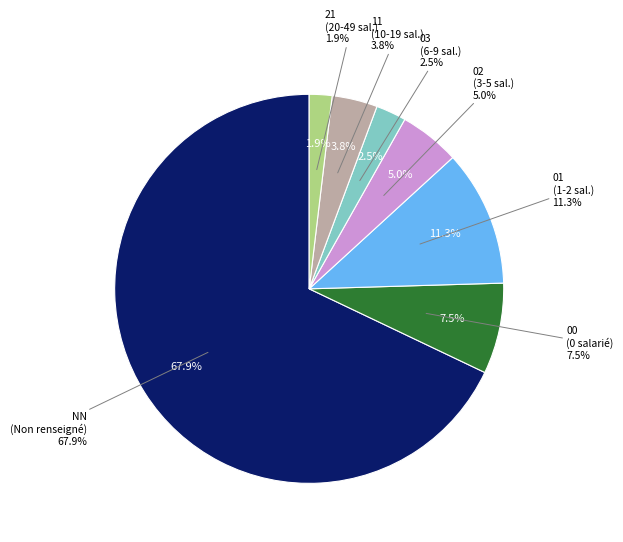

Approximately how many times larger is the value at NN compared to 02?

13.5